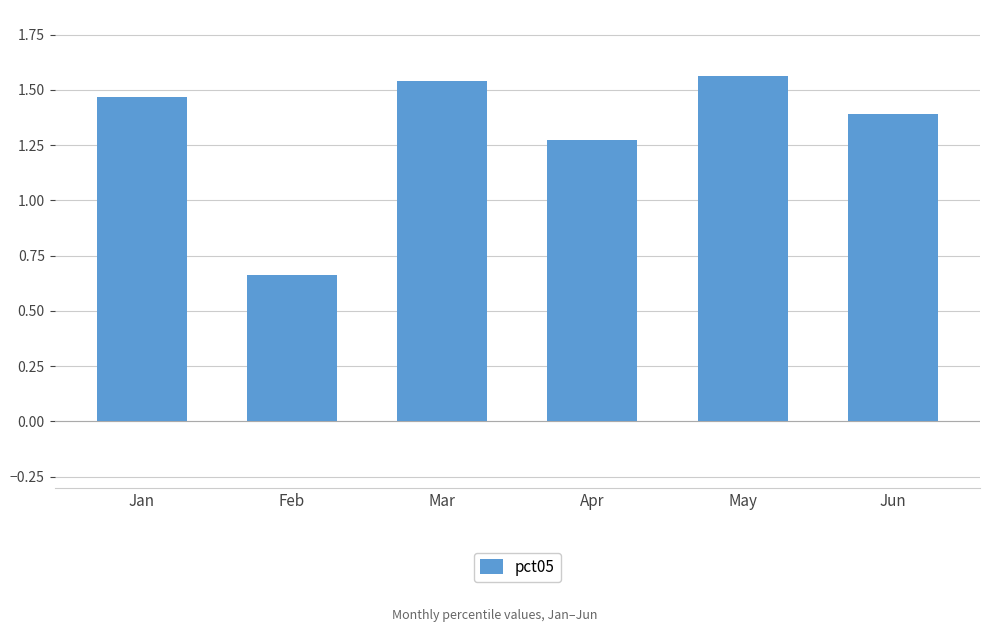

What is the difference between the maximum and second lowest values?

0.3